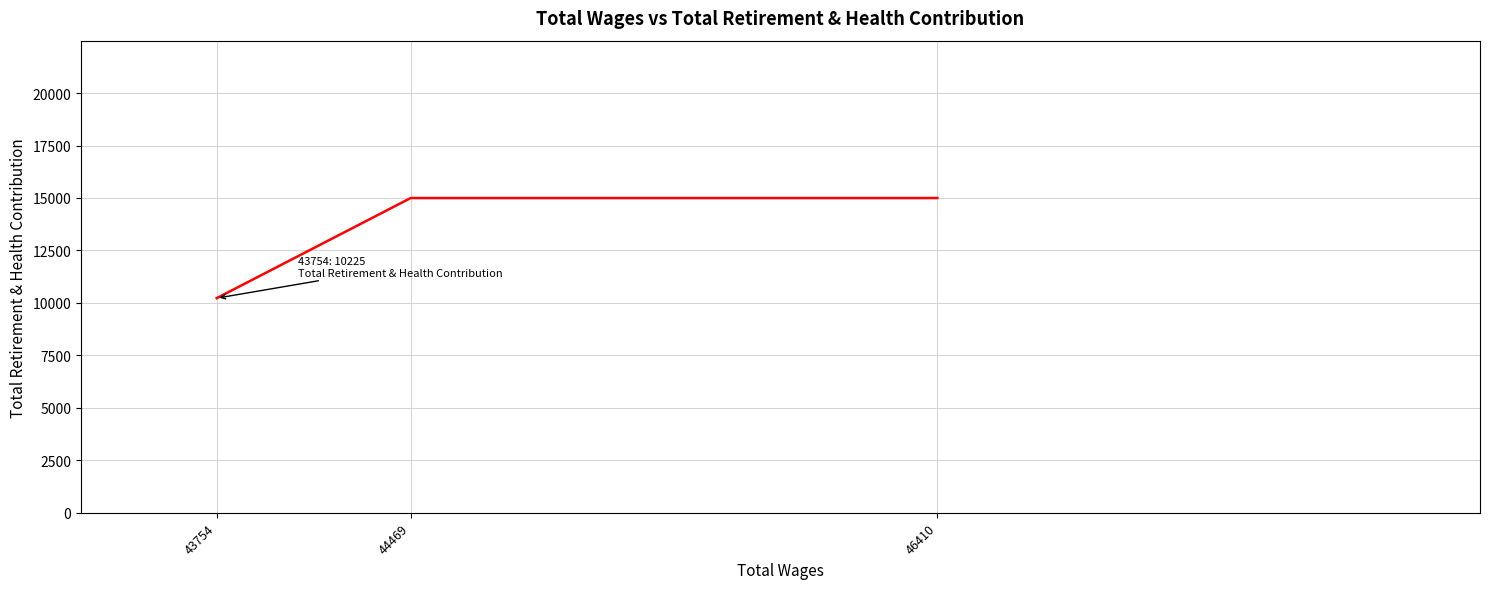

What is the smallest value displayed?

10225